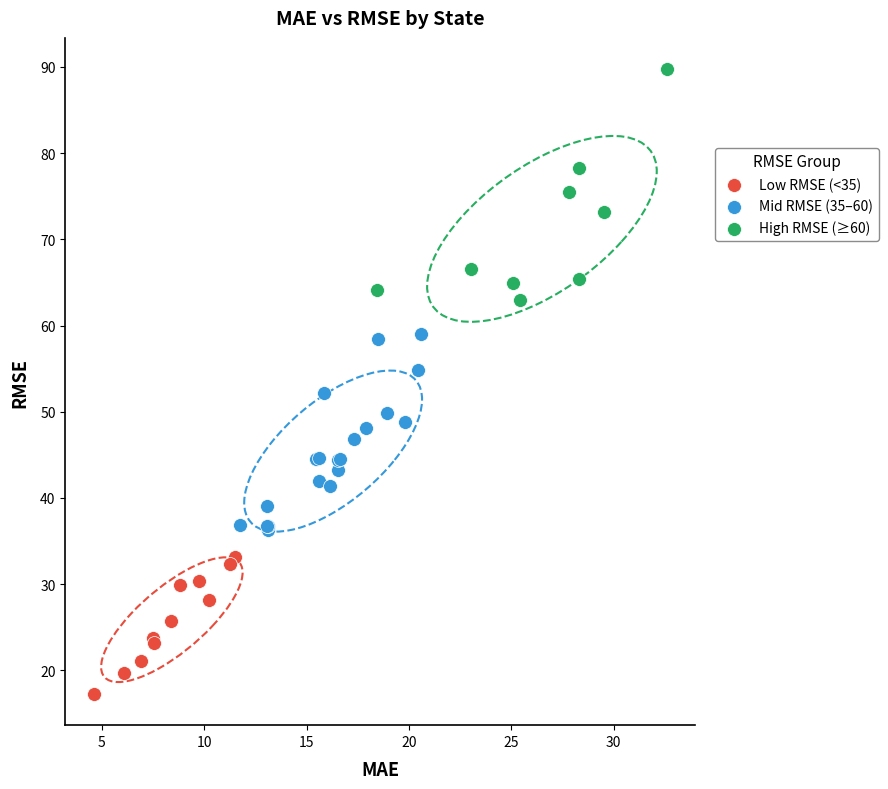

Which series reaches the minimum Y coordinate?

Low RMSE (<35)